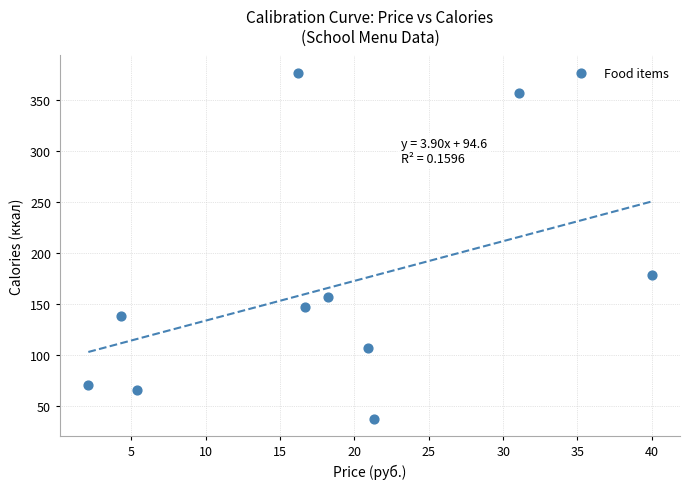

What is the range of Y values (max minus min)?

340